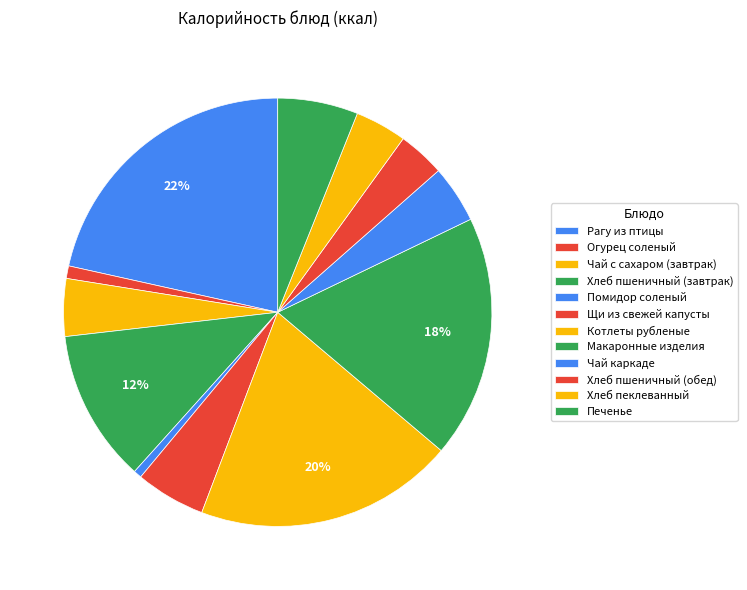

To the nearest percent, what portion does Хлеб пеклеванный represent?

4%